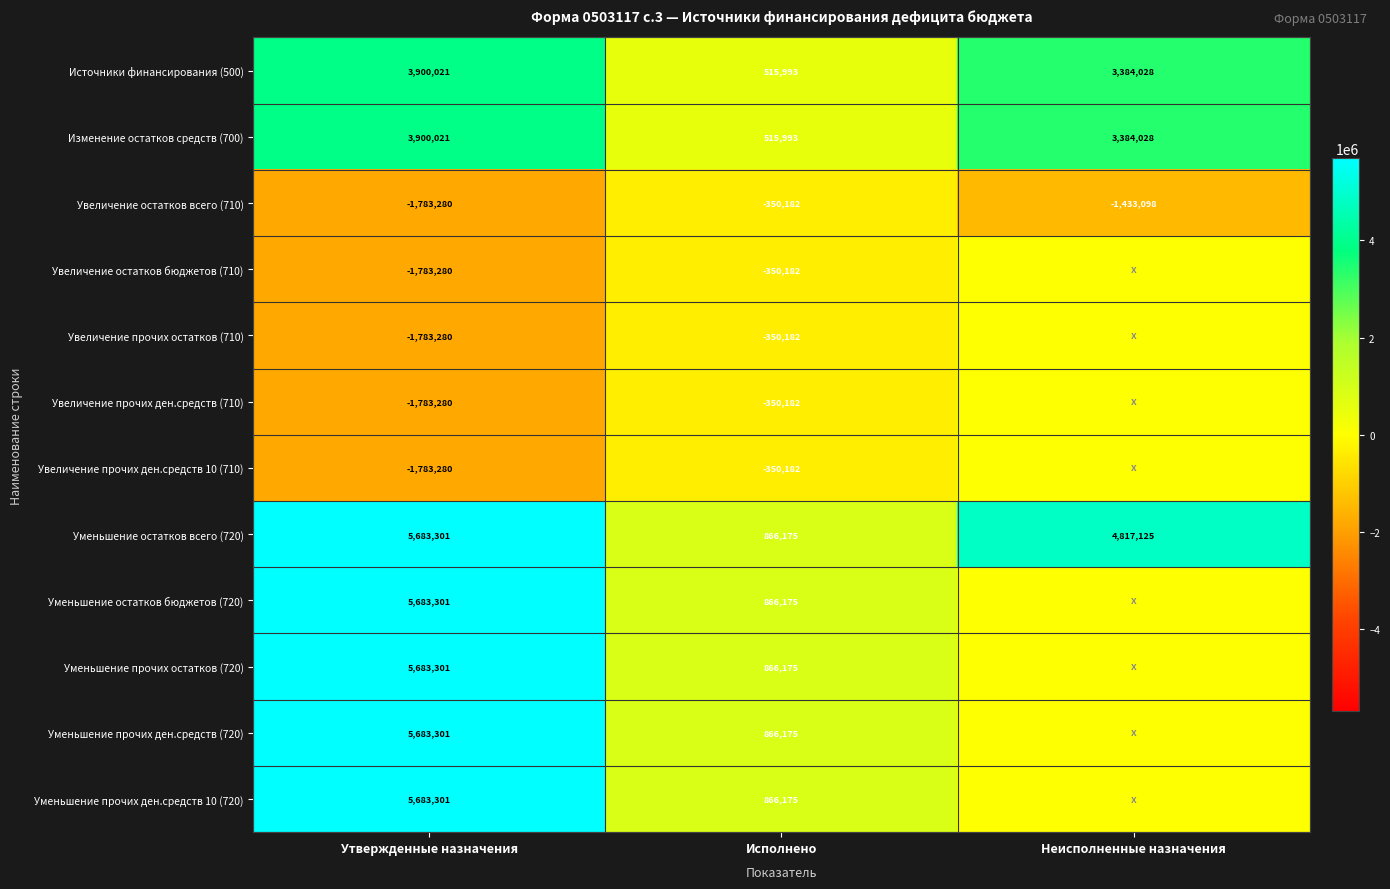

The value of Уменьшение остатков бюджетов (720) at Утвержденные назначения is 2463238. True or false?

False